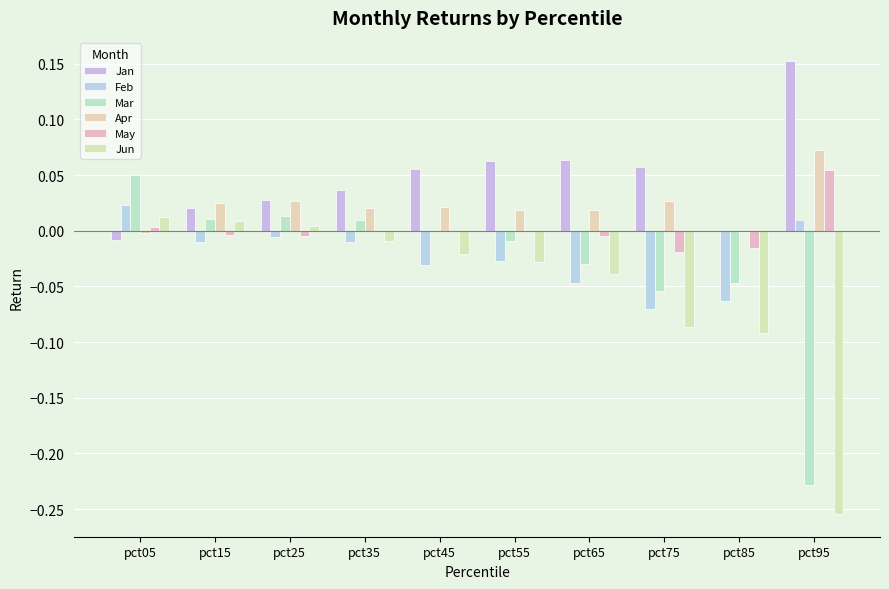

Reading left to right, list all the values displayed in this chart.

Jan: -0.0	0.0	0.0	0.0	0.1	0.1	0.1	0.1	-0.0	0.2
Feb: 0.0	-0.0	-0.0	-0.0	-0.0	-0.0	-0.0	-0.1	-0.1	0.0
Mar: 0.1	0.0	0.0	0.0	-0.0	-0.0	-0.0	-0.1	-0.0	-0.2
Apr: -0.0	0.0	0.0	0.0	0.0	0.0	0.0	0.0	-0.0	0.1
May: 0.0	-0.0	-0.0	0.0	-0.0	-0.0	-0.0	-0.0	-0.0	0.1
Jun: 0.0	0.0	0.0	-0.0	-0.0	-0.0	-0.0	-0.1	-0.1	-0.3